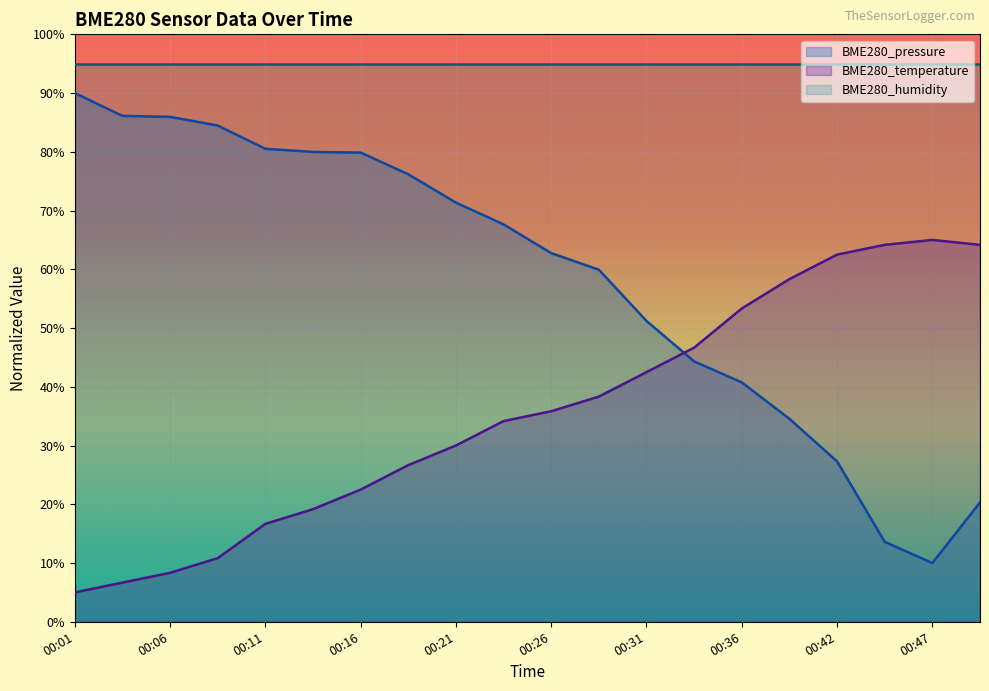

What is the average value of the BME280_temperature series?

35.5